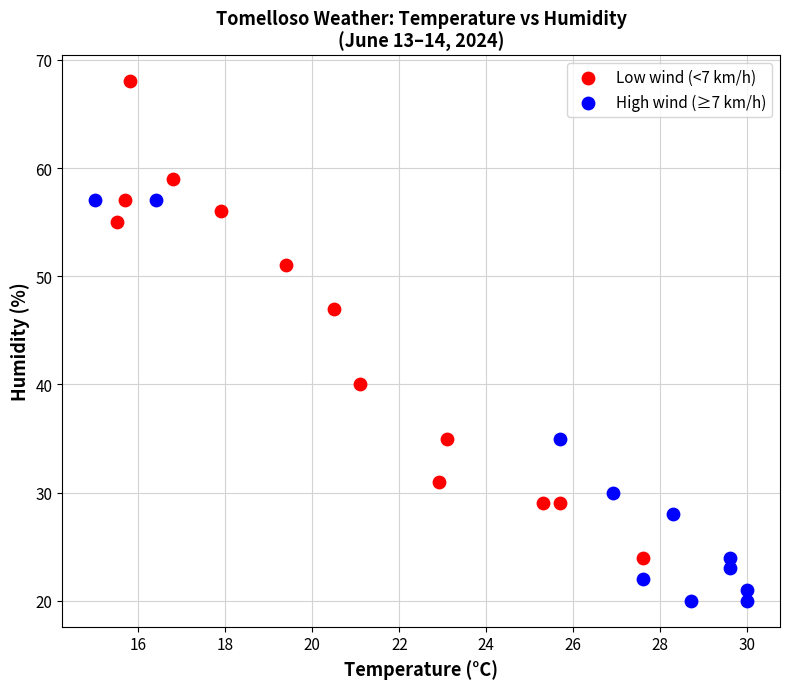

Which series contains the lowest Y value?

High wind (≥7 km/h)